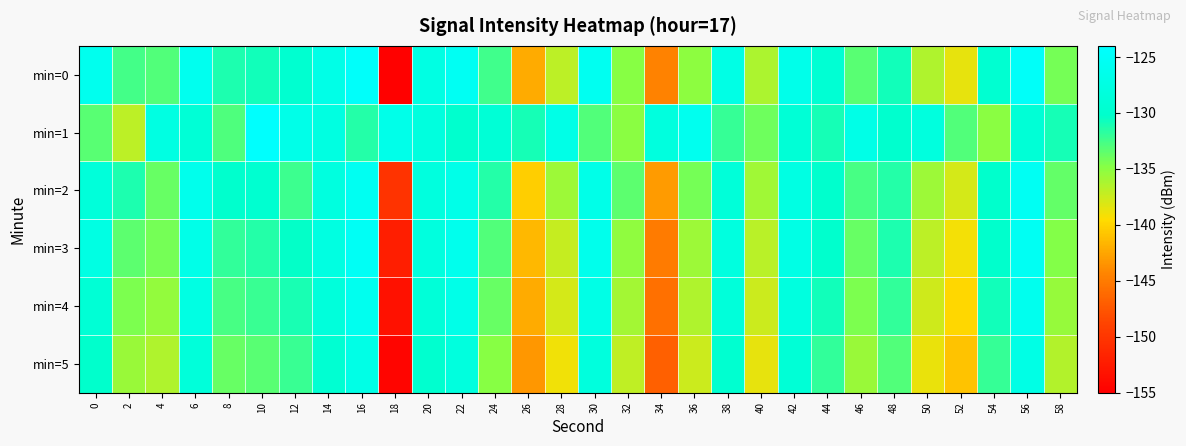

Reading left to right, extract all data points from this chart.

min=0: 0=-126.1	2=-132.6	4=-133.0	6=-126.0	8=-131.2	10=-130.8	12=-129.7	14=-127.0	16=-124.7	18=-154.8	20=-127.4	22=-125.5	24=-132.4	26=-142.2	28=-136.9	30=-125.7	32=-134.8	34=-144.5	36=-135.0	38=-127.2	40=-136.3	42=-126.6	44=-129.4	46=-133.3	48=-130.8	50=-136.4	52=-138.6	54=-129.6	56=-124.8	58=-134.3
min=1: 0=-133.2	2=-136.9	4=-127.6	6=-129.0	8=-132.9	10=-124.3	12=-126.8	14=-127.7	16=-131.5	18=-126.7	20=-128.0	22=-130.0	24=-129.0	26=-131.0	28=-127.0	30=-133.0	32=-135.0	34=-128.0	36=-126.0	38=-132.0	40=-134.0	42=-129.0	44=-131.0	46=-127.0	48=-130.0	50=-128.0	52=-133.0	54=-135.0	56=-129.0	58=-131.0
min=2: 0=-128.5	2=-131.2	4=-133.7	6=-126.4	8=-130.1	10=-129.8	12=-132.3	14=-127.9	16=-125.6	18=-150.2	20=-128.1	22=-126.8	24=-131.5	26=-140.3	28=-135.7	30=-126.9	32=-133.4	34=-143.1	36=-134.2	38=-128.7	40=-135.8	42=-127.3	44=-130.1	46=-132.6	48=-131.4	50=-135.7	52=-137.9	54=-130.2	56=-125.5	58=-133.6
min=3: 0=-127.3	2=-133.4	4=-134.2	6=-126.8	8=-131.9	10=-131.5	12=-130.4	14=-127.7	16=-125.3	18=-152.1	20=-128.1	22=-126.2	24=-133.0	26=-141.5	28=-137.2	30=-126.4	32=-135.2	34=-145.0	36=-135.7	38=-127.9	40=-136.8	42=-127.2	44=-130.1	46=-133.8	48=-131.2	50=-136.9	52=-139.1	54=-130.2	56=-125.4	58=-134.7
min=4: 0=-129.1	2=-134.5	4=-135.3	6=-127.5	8=-132.6	10=-132.2	12=-131.1	14=-128.4	16=-126.0	18=-153.4	20=-128.8	22=-126.9	24=-133.7	26=-142.2	28=-137.9	30=-127.1	32=-135.9	34=-145.7	36=-136.4	38=-128.6	40=-137.5	42=-127.9	44=-130.8	46=-134.5	48=-131.9	50=-137.6	52=-139.8	54=-130.9	56=-126.1	58=-135.4
min=5: 0=-130.2	2=-135.6	4=-136.4	6=-128.6	8=-133.7	10=-133.3	12=-132.2	14=-129.5	16=-127.1	18=-154.5	20=-129.9	22=-128.0	24=-134.8	26=-143.3	28=-139.0	30=-128.2	32=-137.0	34=-146.8	36=-137.5	38=-129.7	40=-138.6	42=-129.0	44=-131.9	46=-135.6	48=-133.0	50=-138.7	52=-140.9	54=-132.0	56=-127.2	58=-136.5